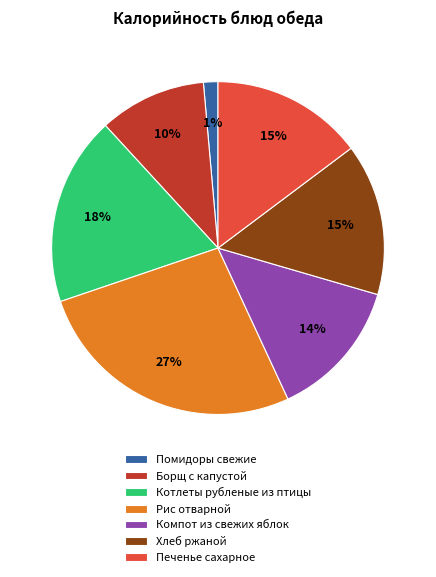

Which slice is the smallest?

Помидоры свежие